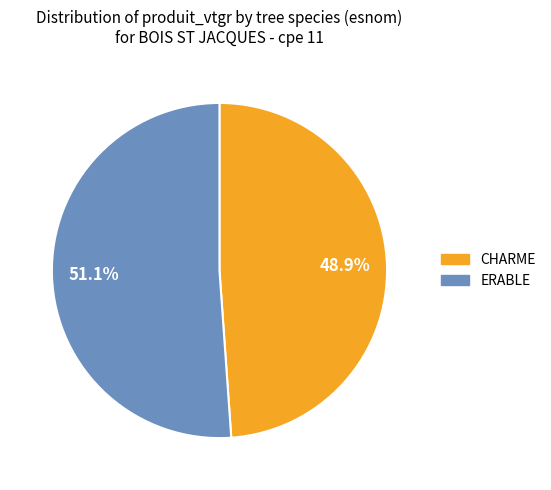

What is the majority slice?

ERABLE